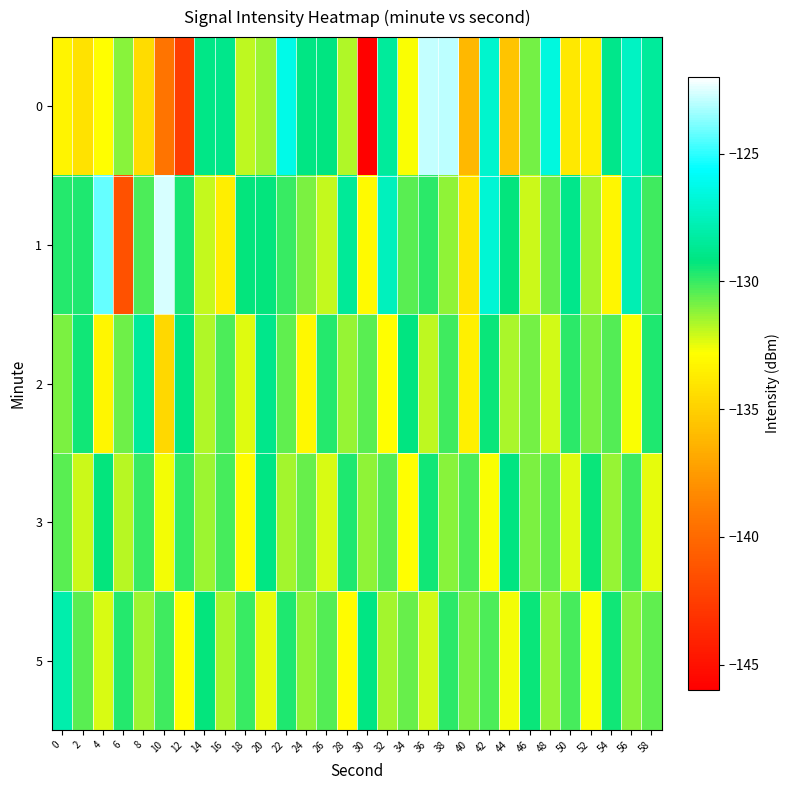

At how many categories does at least one series exceed -135?

30